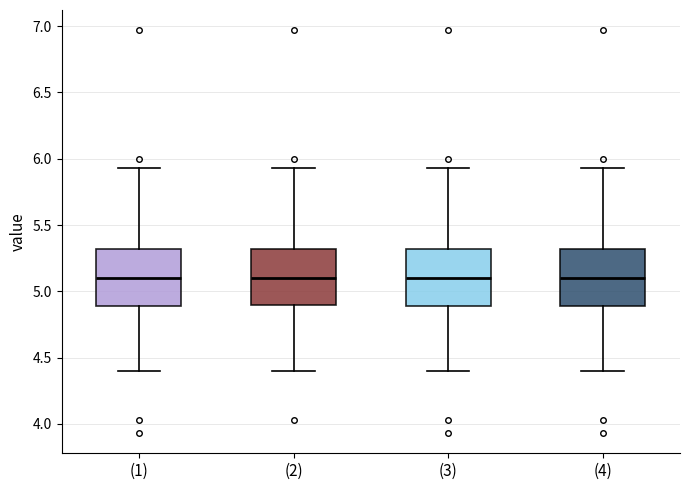

Where is the upper edge of the box for (3) on the y-axis? The values are not printed on the chart, so give them approximately, as read against the axis.

5.30